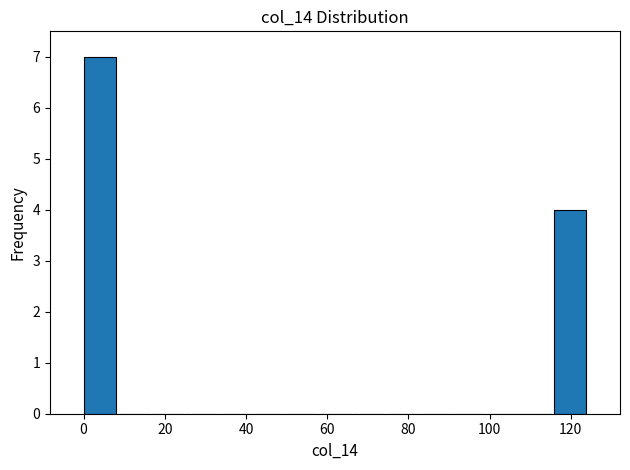

What is the height of the bar covering 116 to 124 on the x-axis? Neither the bar edges nor the heights are printed on the chart, so give them approximately, as read against the axes.

4